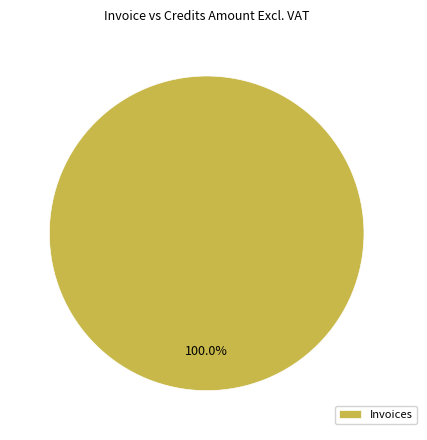

Rank the categories by value from highest to lowest.

Invoices